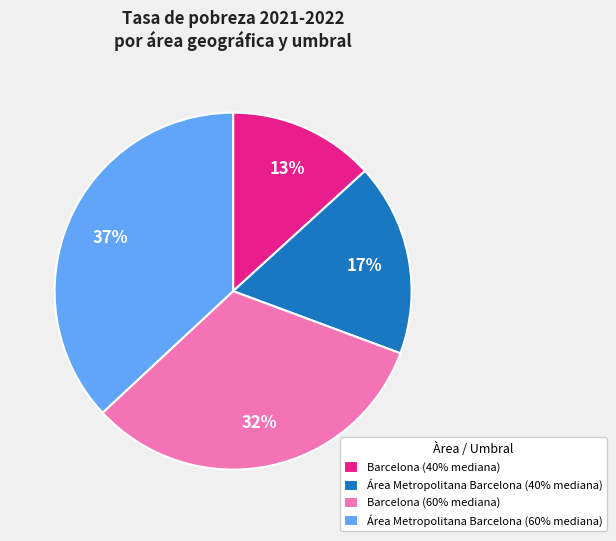

Which category has the biggest portion of the pie?

Área Metropolitana Barcelona (60% mediana)